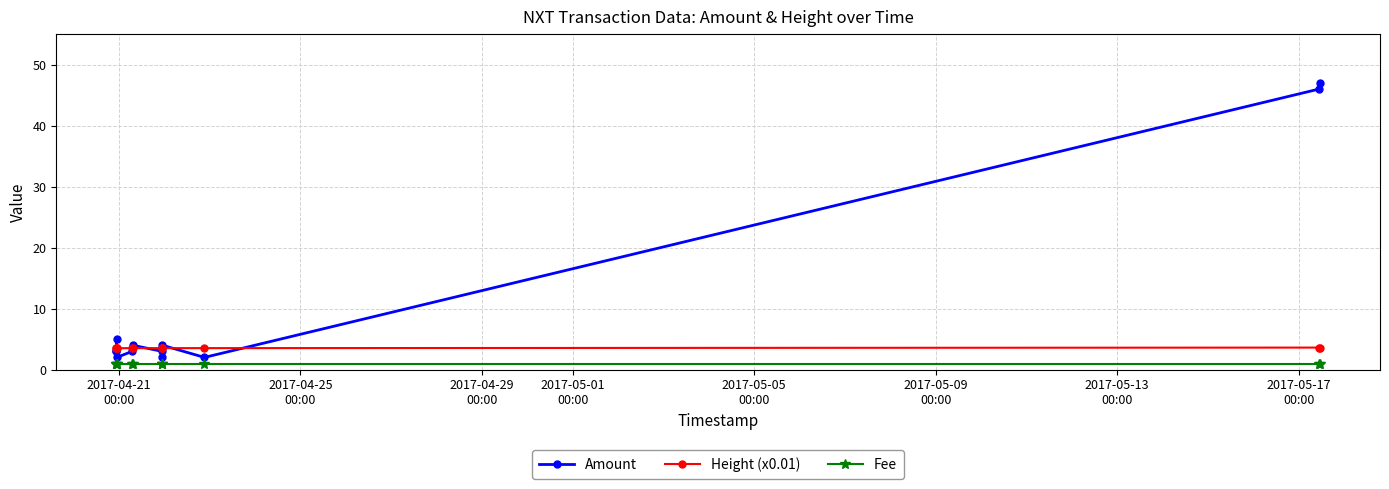

Which series has the largest total across all categories?

Amount